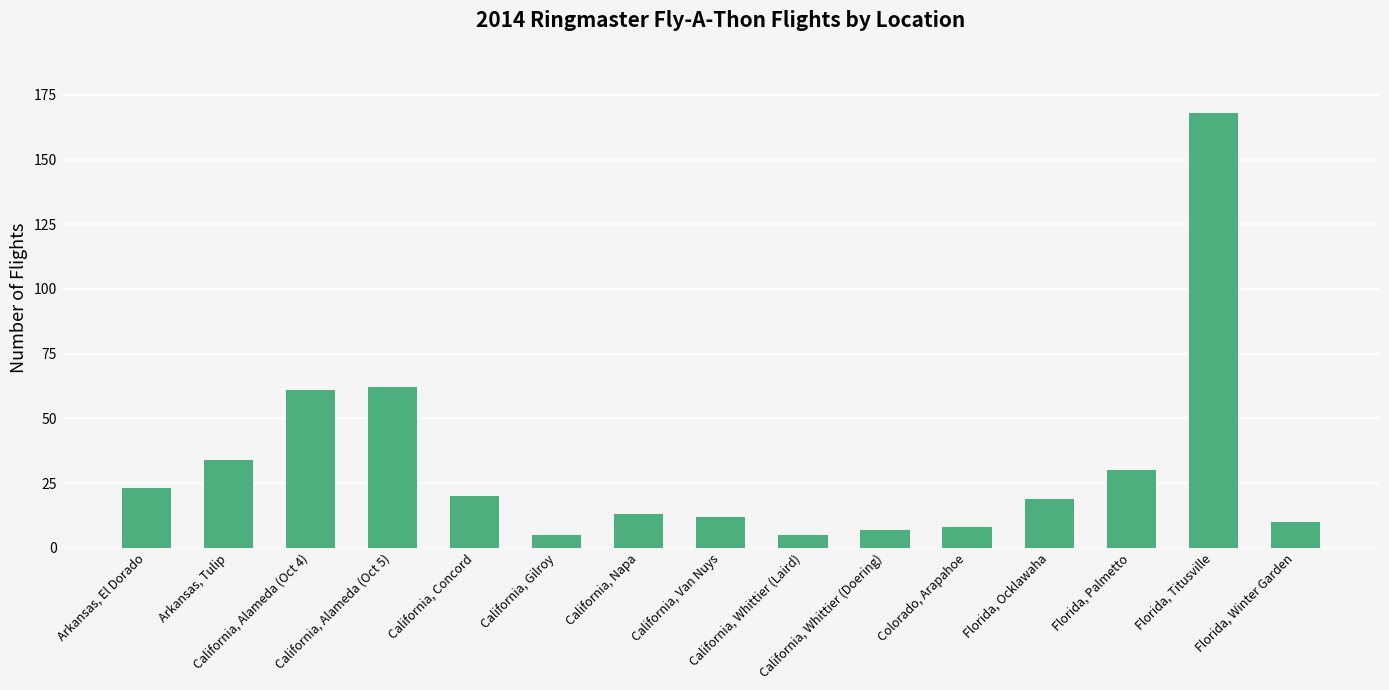

Reading left to right, what are all the values shown in this chart?

Arkansas, El Dorado=23	Arkansas, Tulip=34	California, Alameda (Oct 4)=61	California, Alameda (Oct 5)=62	California, Concord=20	California, Gilroy=5	California, Napa=13	California, Van Nuys=12	California, Whittier (Laird)=5	California, Whittier (Doering)=7	Colorado, Arapahoe=8	Florida, Ocklawaha=19	Florida, Palmetto=30	Florida, Titusville=168	Florida, Winter Garden=10